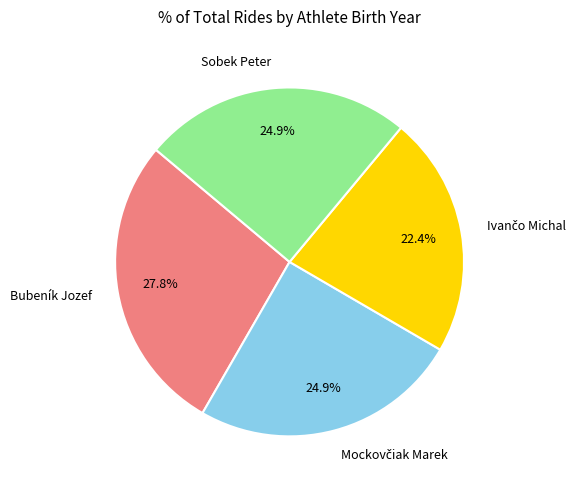

How much of the chart is everything except Sobek Peter?

75.1%